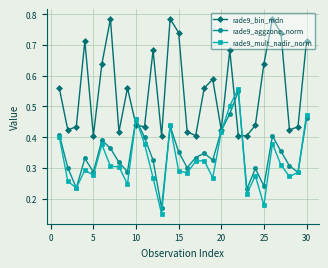

What is the sum of all rade9_mult_nadir_norm values?

9.7